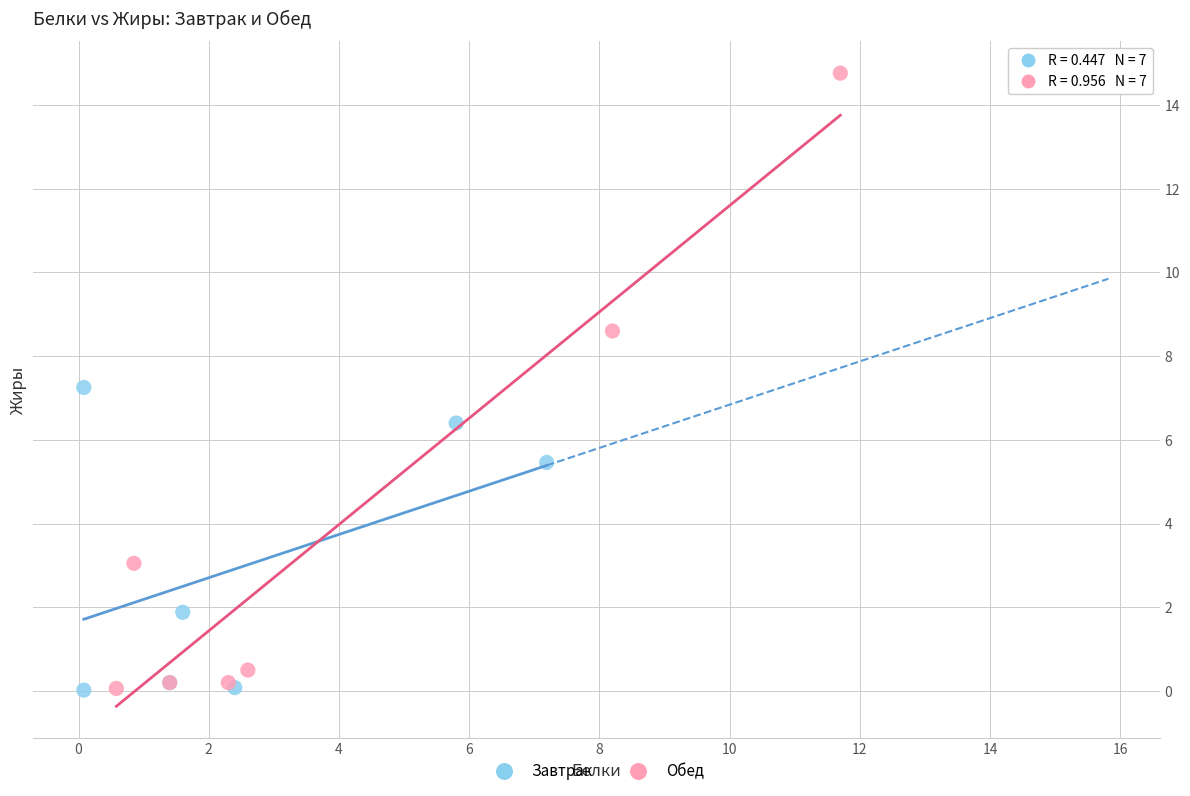

Which series contains the highest Y value?

Обед